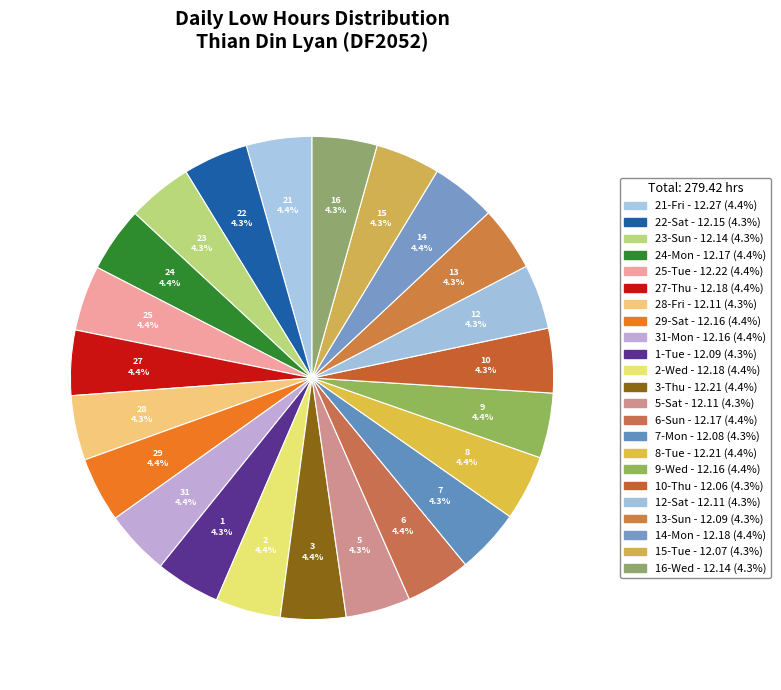

Does 23-Sun represent more than half of the total?

No